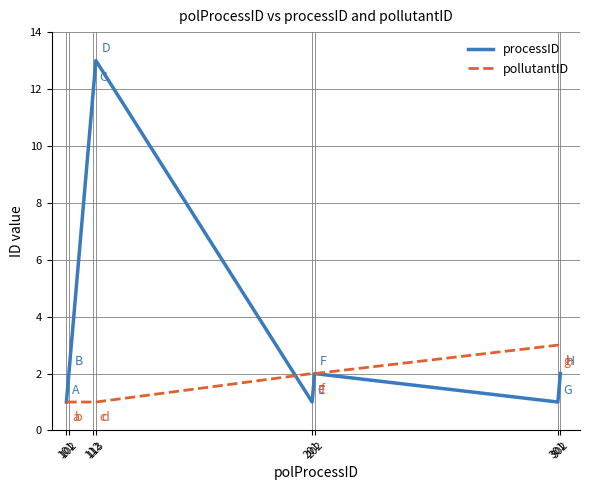

Which series has the largest total across all categories?

processID